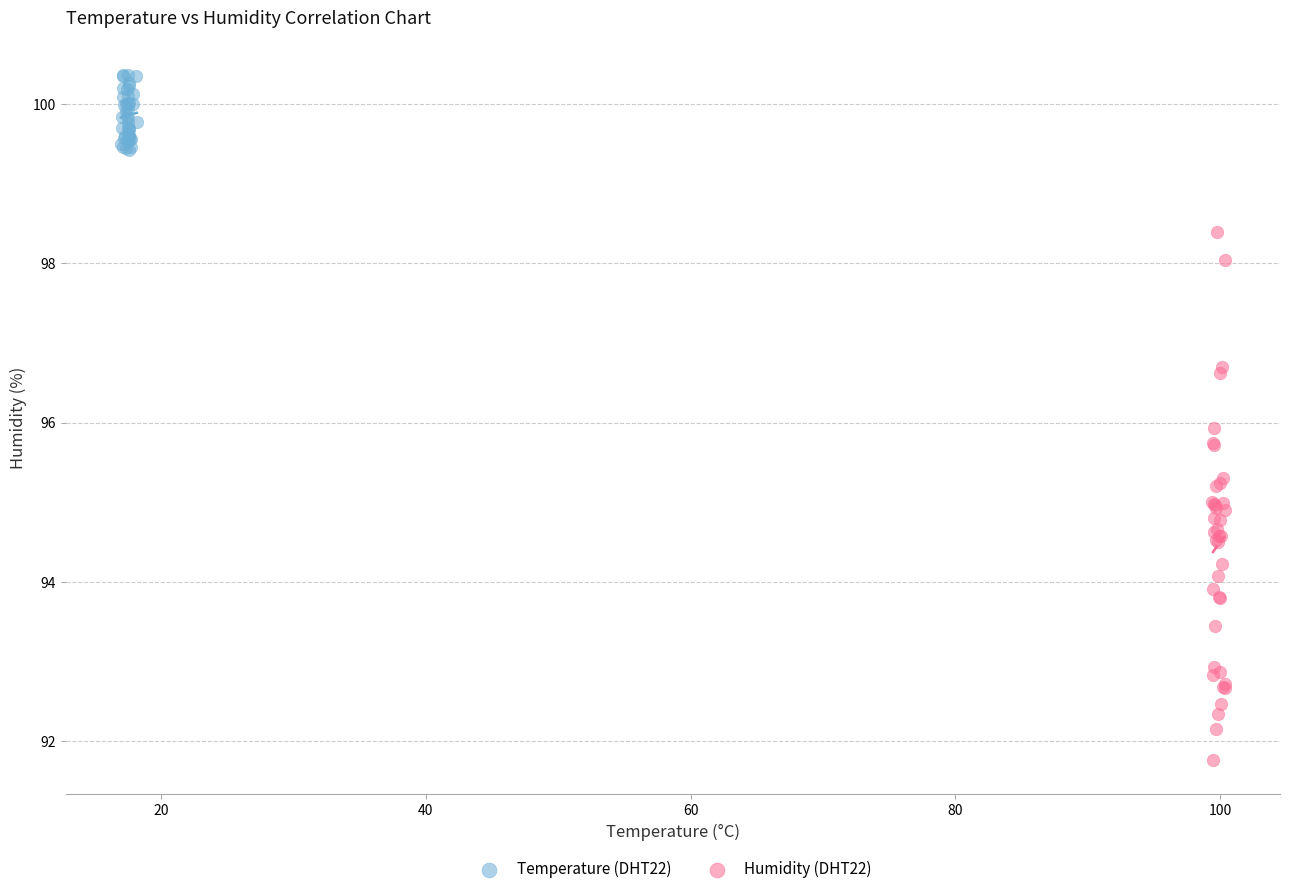

Which series contains the lowest Y value?

Humidity (DHT22)